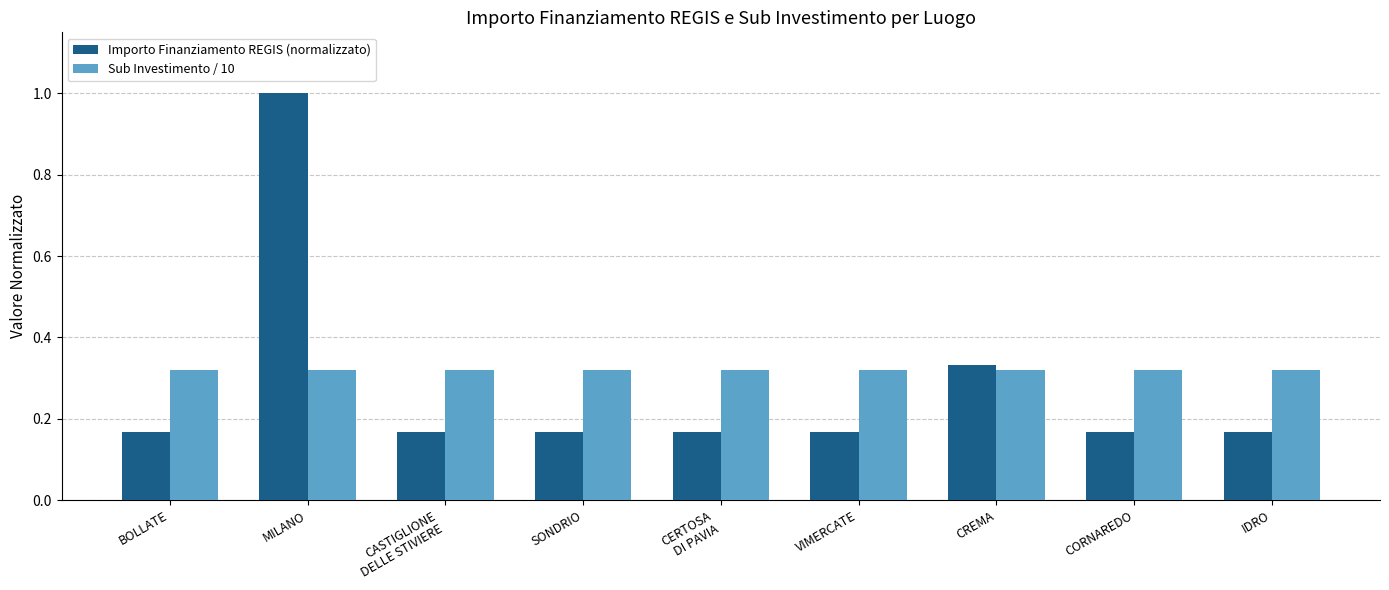

What is the sum of all Importo Finanziamento REGIS (normalizzato) values?

2.5